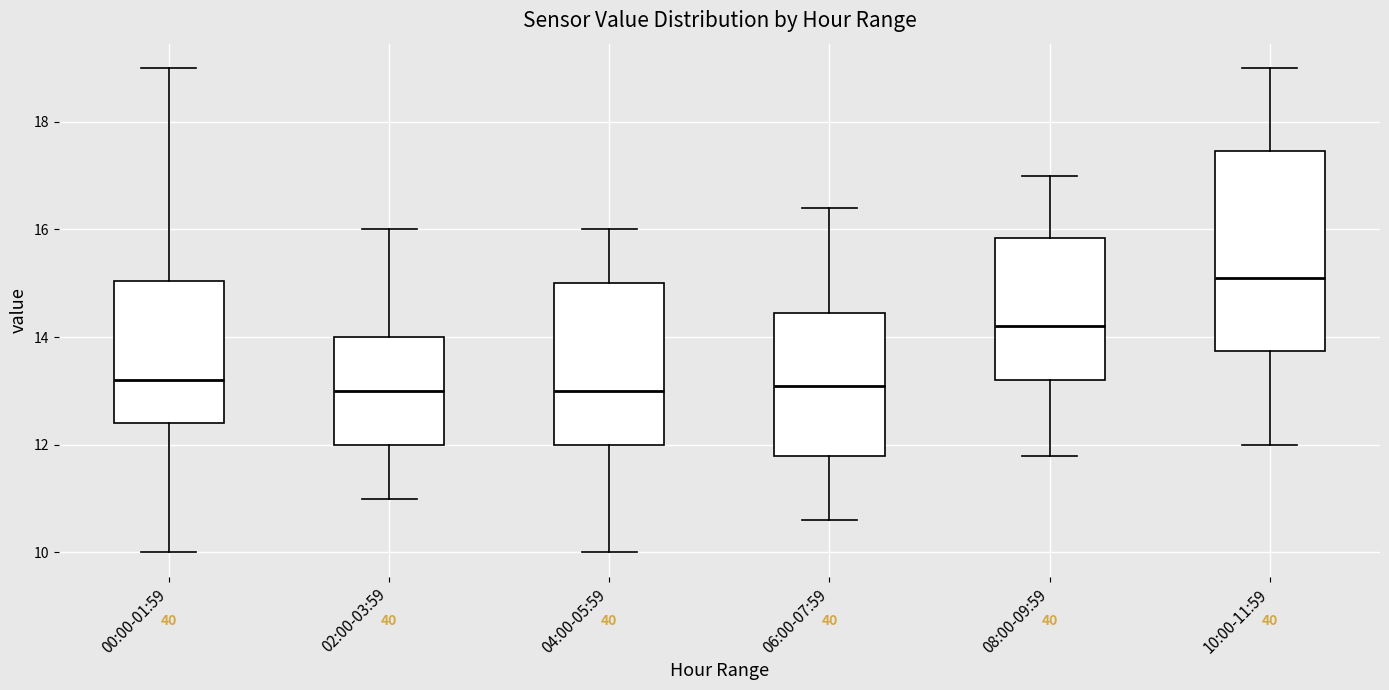

Comparing the boxes themselves (not the whiskers), which one is the tallest?

10:00-11:59